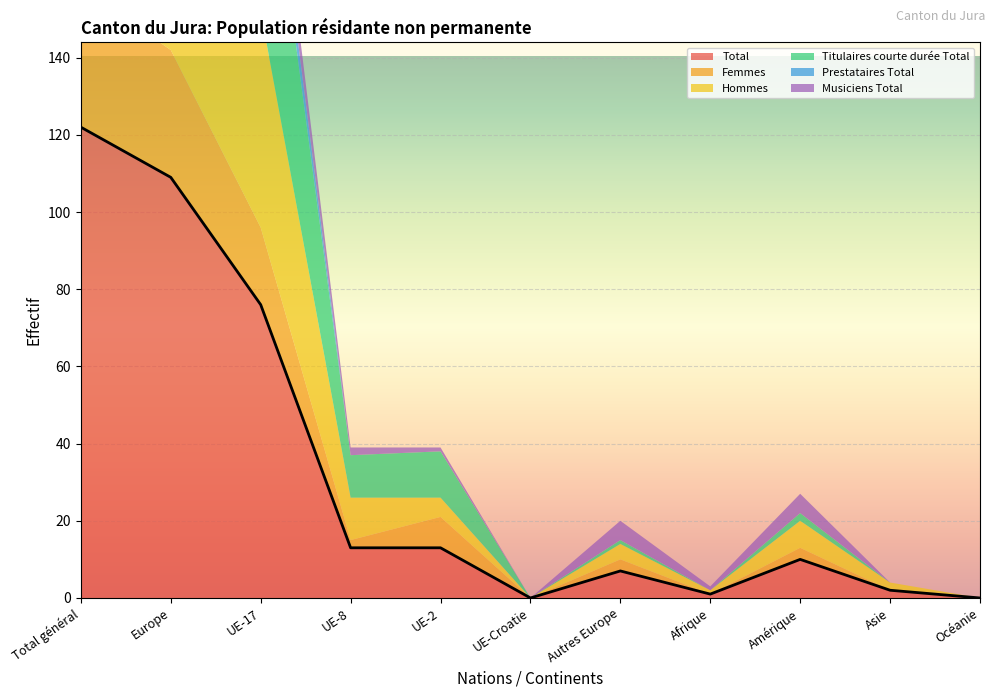

Count the number of data series in this chart.

6